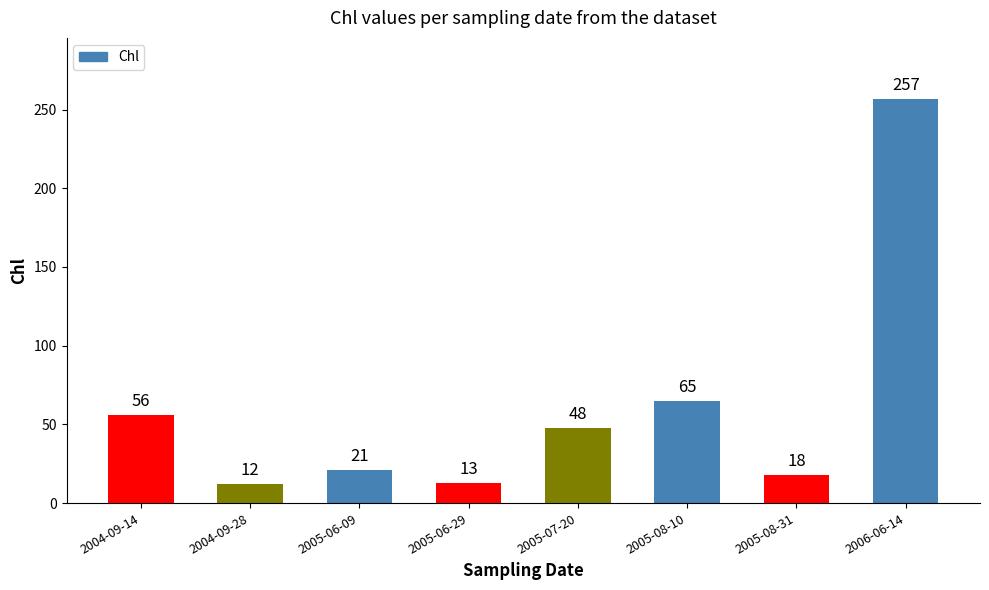

List the labels in order of value, smallest first.

2004-09-28, 2005-06-29, 2005-08-31, 2005-06-09, 2005-07-20, 2004-09-14, 2005-08-10, 2006-06-14